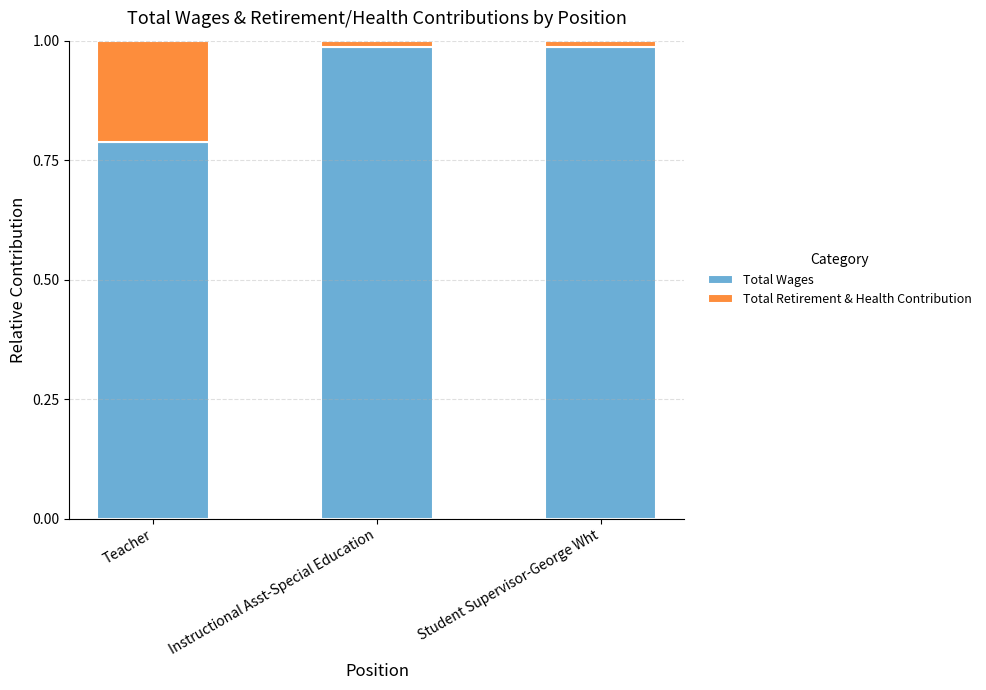

The value of Total Wages at Teacher is 0.4. True or false?

False